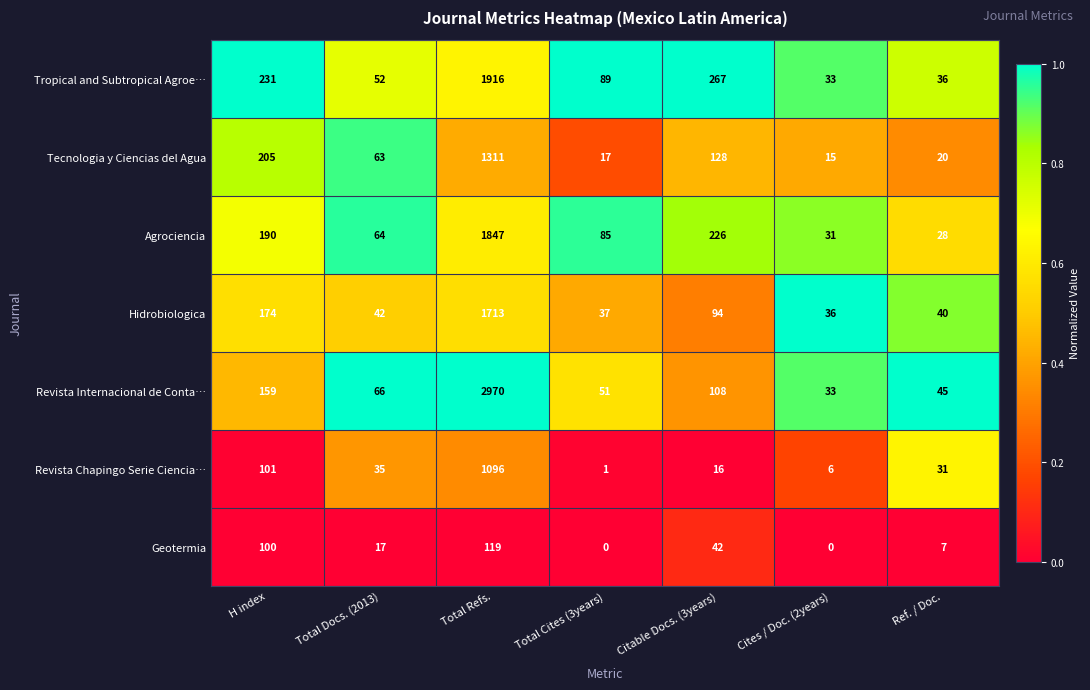

At which category does the chart reach its peak across all series?

Total Refs.